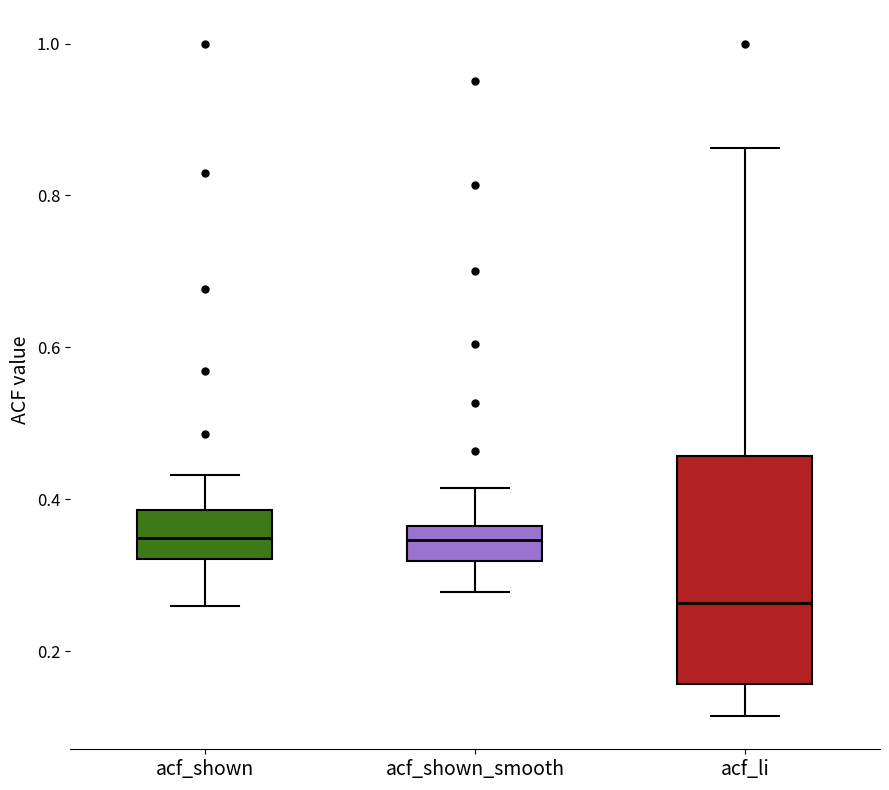

Reading left to right, read every box against the y-axis: the position of its median line, the range the box covers, and the ends of its whiskers. The values are not printed on the chart, so give them approximately, as read against the axis.

acf_shown: median 0.34, box 0.32 to 0.38, whiskers 0.26 to 0.44
acf_shown_smooth: median 0.34, box 0.32 to 0.36, whiskers 0.28 to 0.42
acf_li: median 0.26, box 0.16 to 0.46, whiskers 0.12 to 0.86